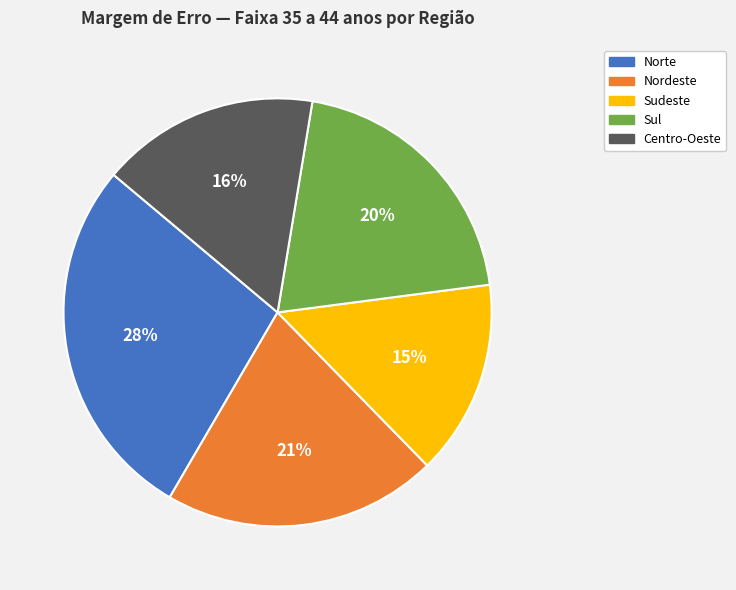

What percentage is the Nordeste slice, to the nearest percent?

21%